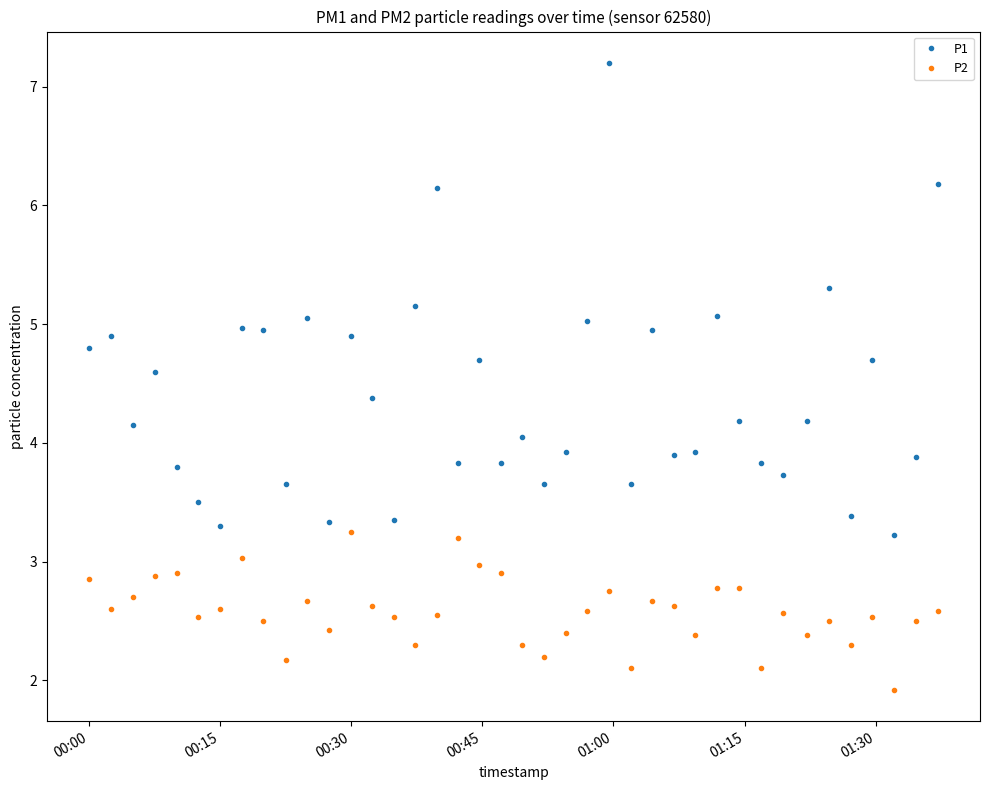

True or false: P1 and P2 intersect in this chart.

False